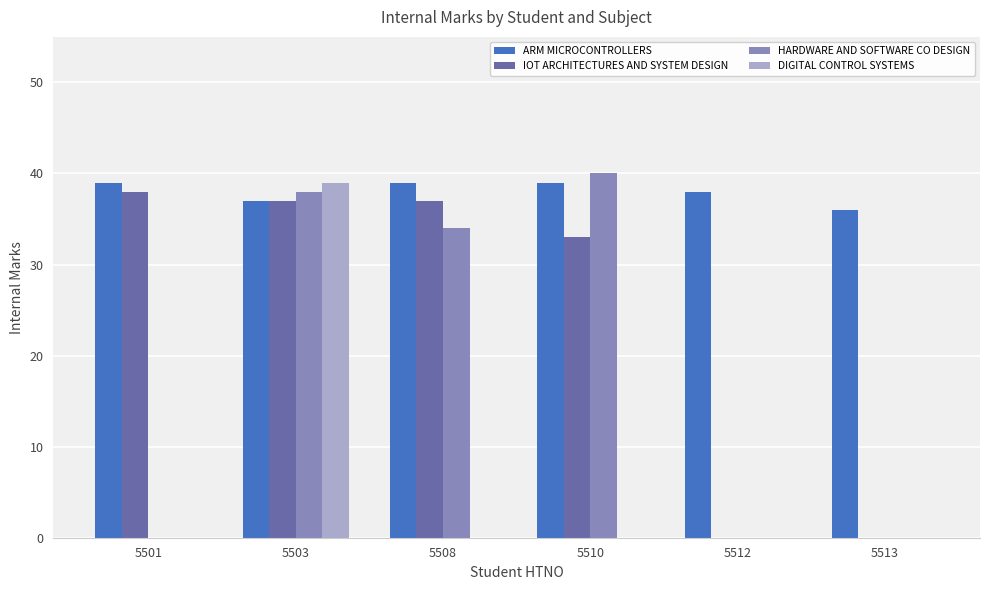

What is the sum of all DIGITAL CONTROL SYSTEMS values?

39